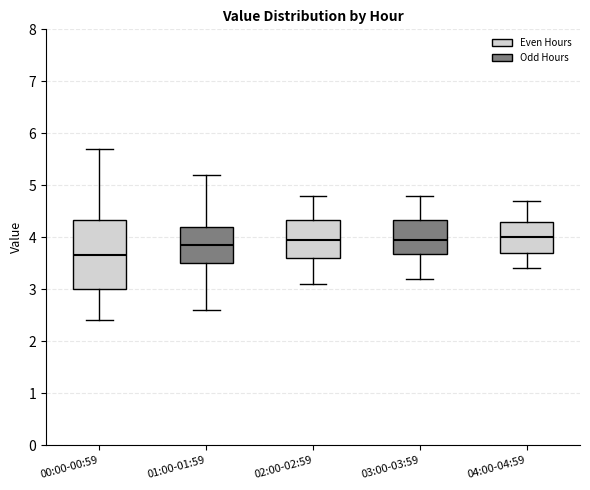

Reading left to right, transcribe this box plot: for each box, give where its median line is, the range the box spans, and where its two whiskers end, as read against the y-axis. The values are not printed on the chart, so give them approximately, as read against the axis.

00:00-00:59: median 3.7, box 3.0 to 4.3, whiskers 2.4 to 5.7
01:00-01:59: median 3.9, box 3.5 to 4.2, whiskers 2.6 to 5.2
02:00-02:59: median 4.0, box 3.6 to 4.3, whiskers 3.1 to 4.8
03:00-03:59: median 4.0, box 3.7 to 4.3, whiskers 3.2 to 4.8
04:00-04:59: median 4.0, box 3.7 to 4.3, whiskers 3.4 to 4.7